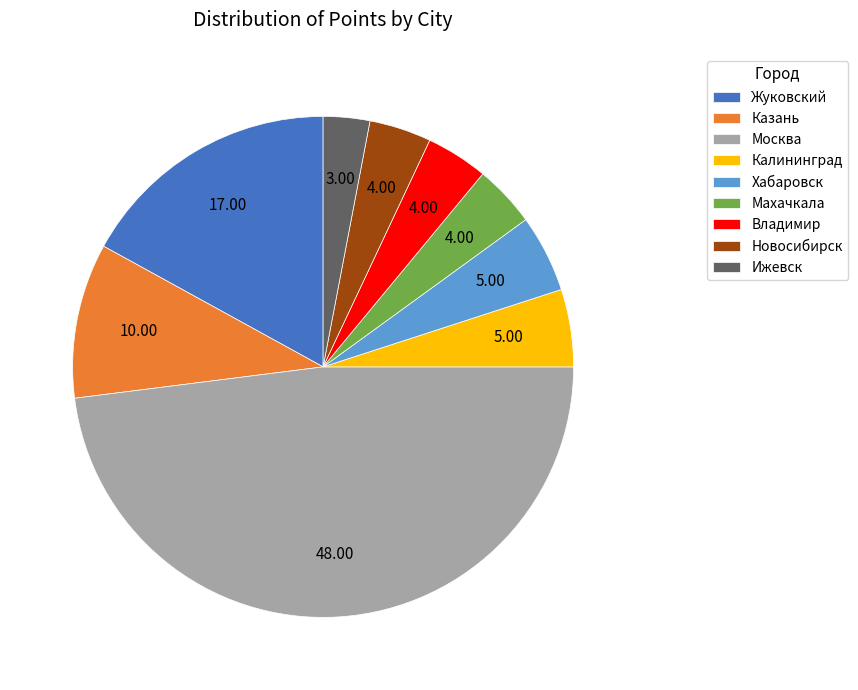

Is the sum of Новосибирск and Ижевск greater than half?

No